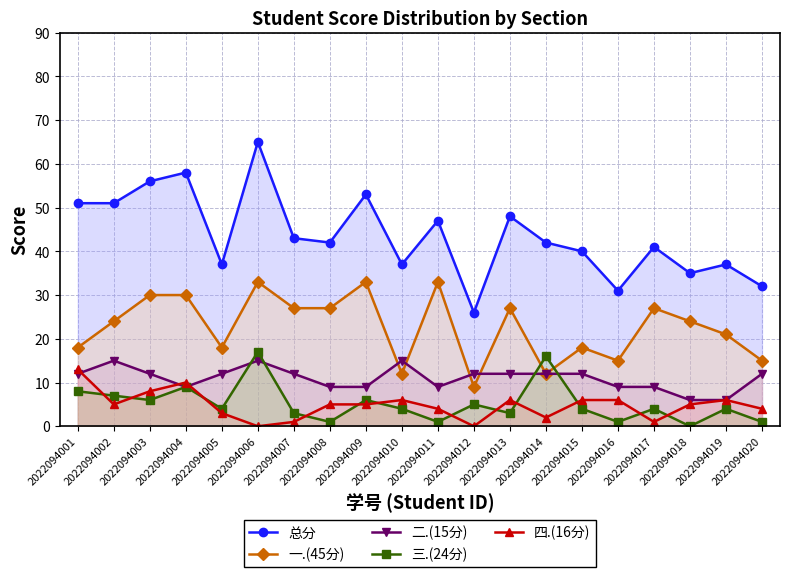

Is it true that 总分 equals 68 at 2022094002?

False